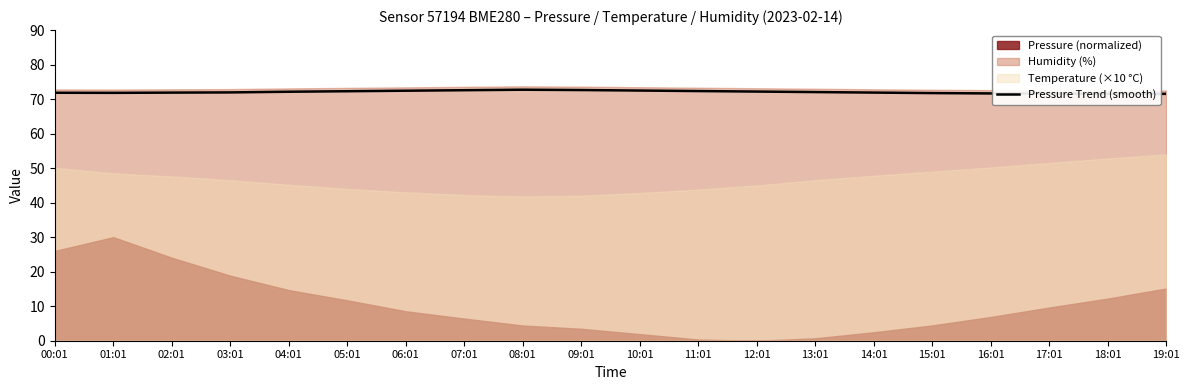

List the labels in order of value, largest first.

08:01, 09:01, 07:01, 10:01, 06:01, 11:01, 05:01, 12:01, 04:01, 13:01, 03:01, 14:01, 02:01, 00:01, 01:01, 15:01, 16:01, 17:01, 18:01, 19:01